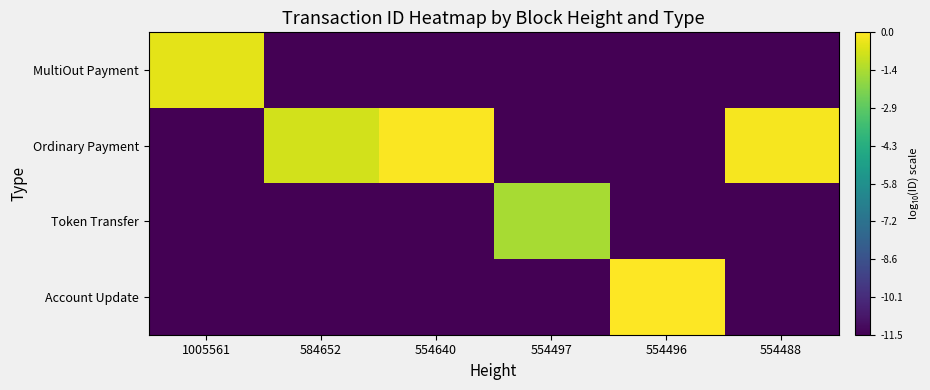

At which category is the sum across all series the highest?

554496